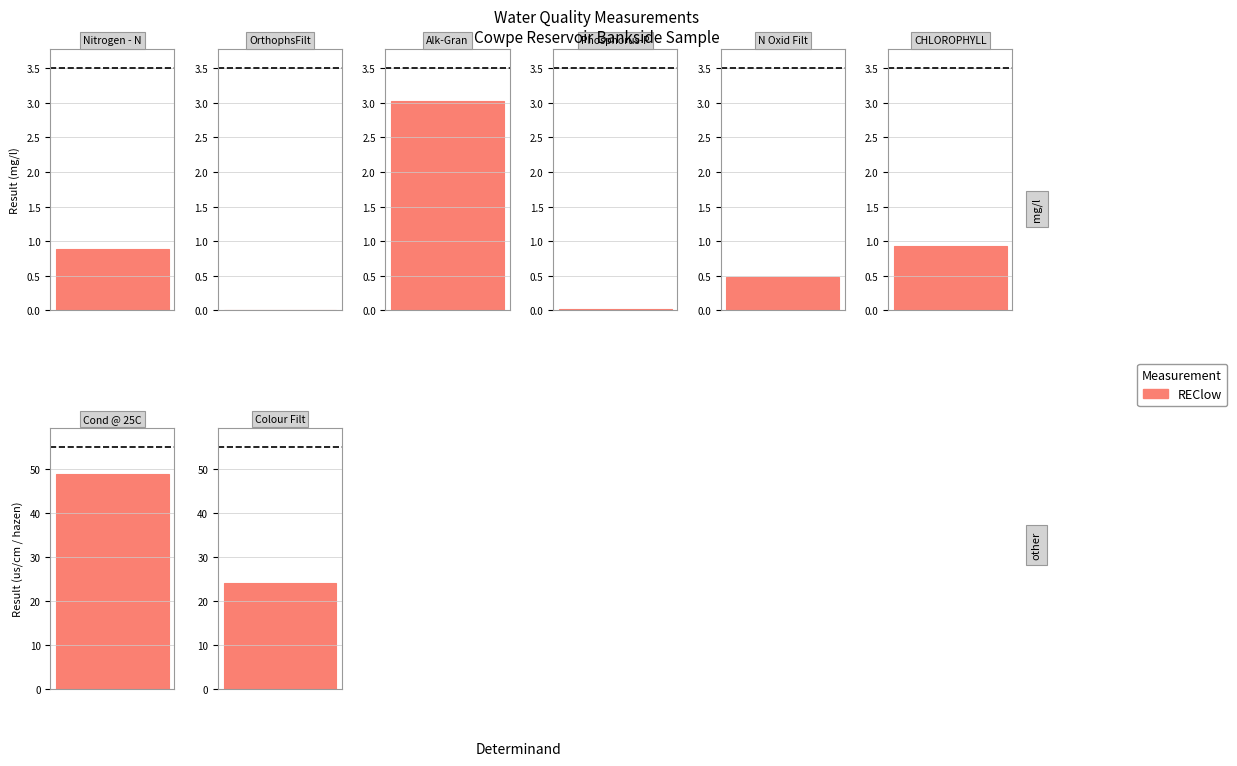

What is the sum of all values?

78.3